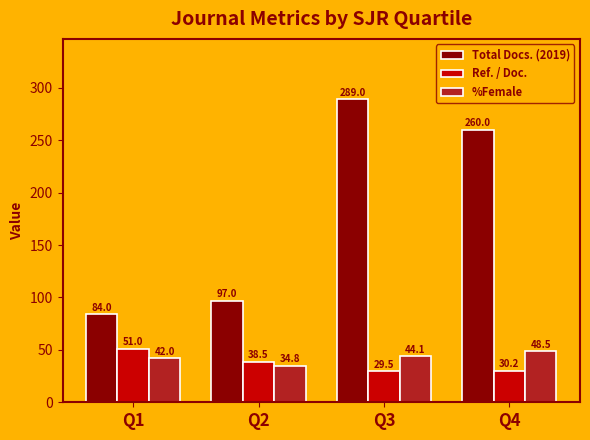

At which label does Total Docs. (2019) first exceed 260?

Q3